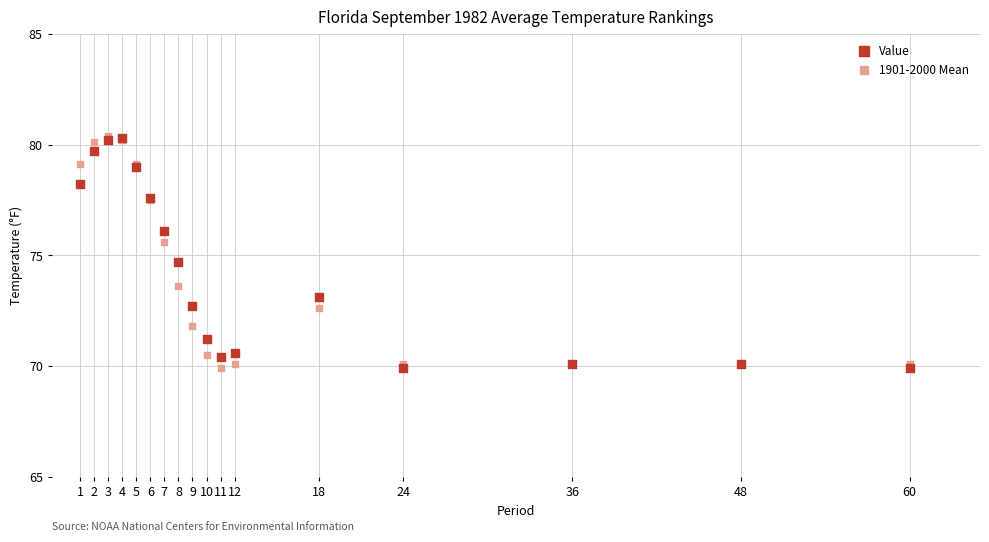

In the Value series, what Y value is closest to 75?

74.7